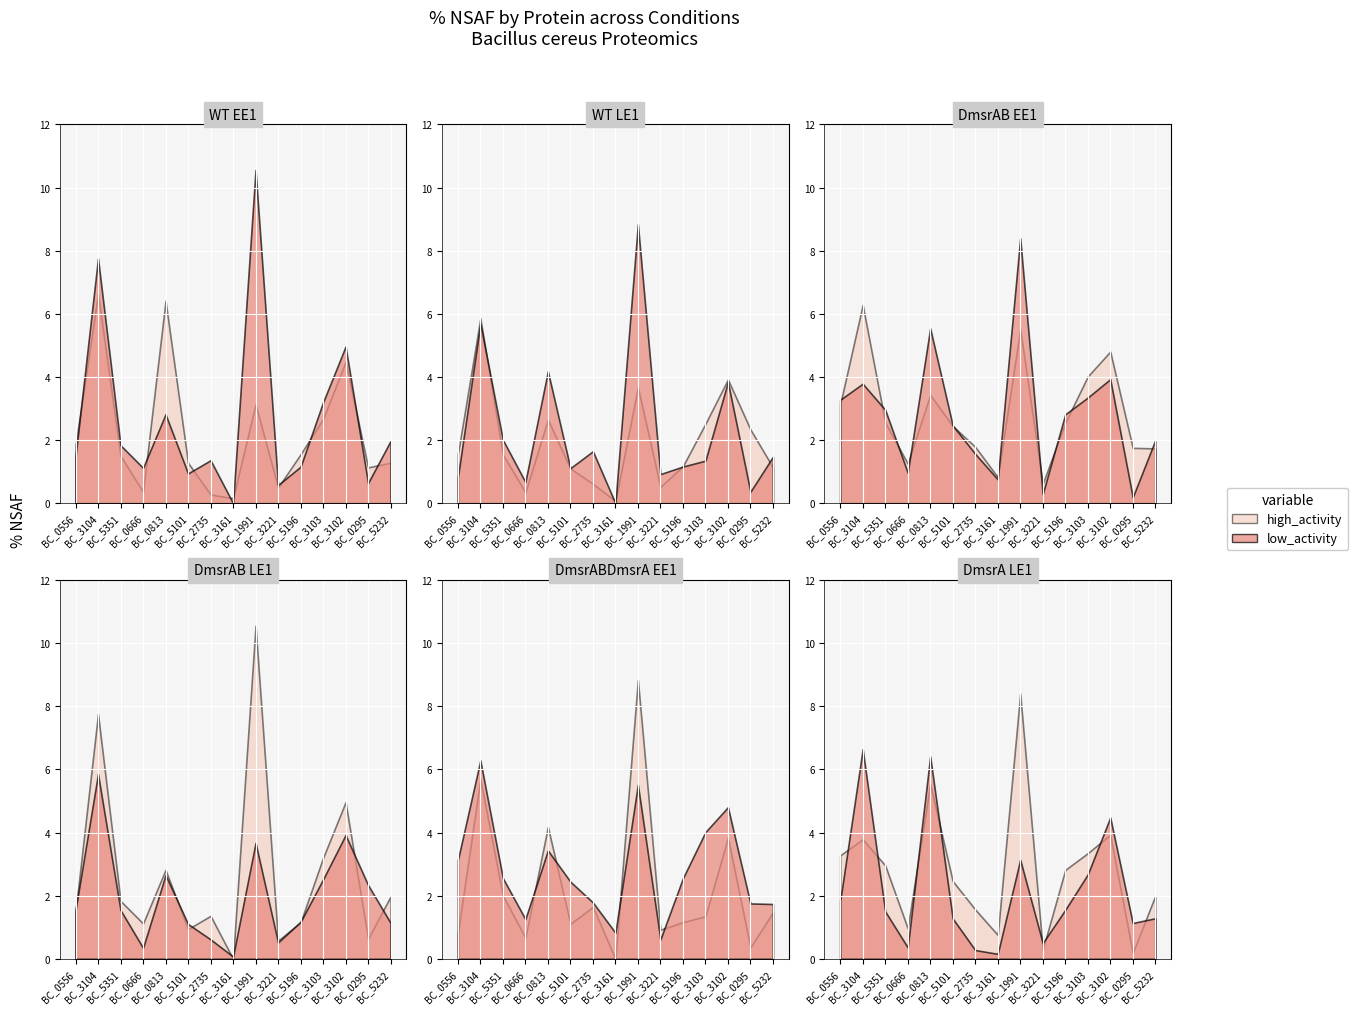

How many values in WT_LE1 are above zero?

14